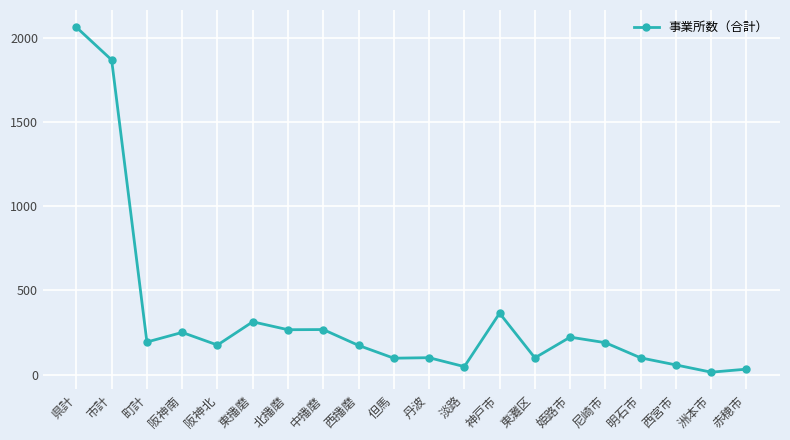

True or false: the data shows 3585 at 県計.

False